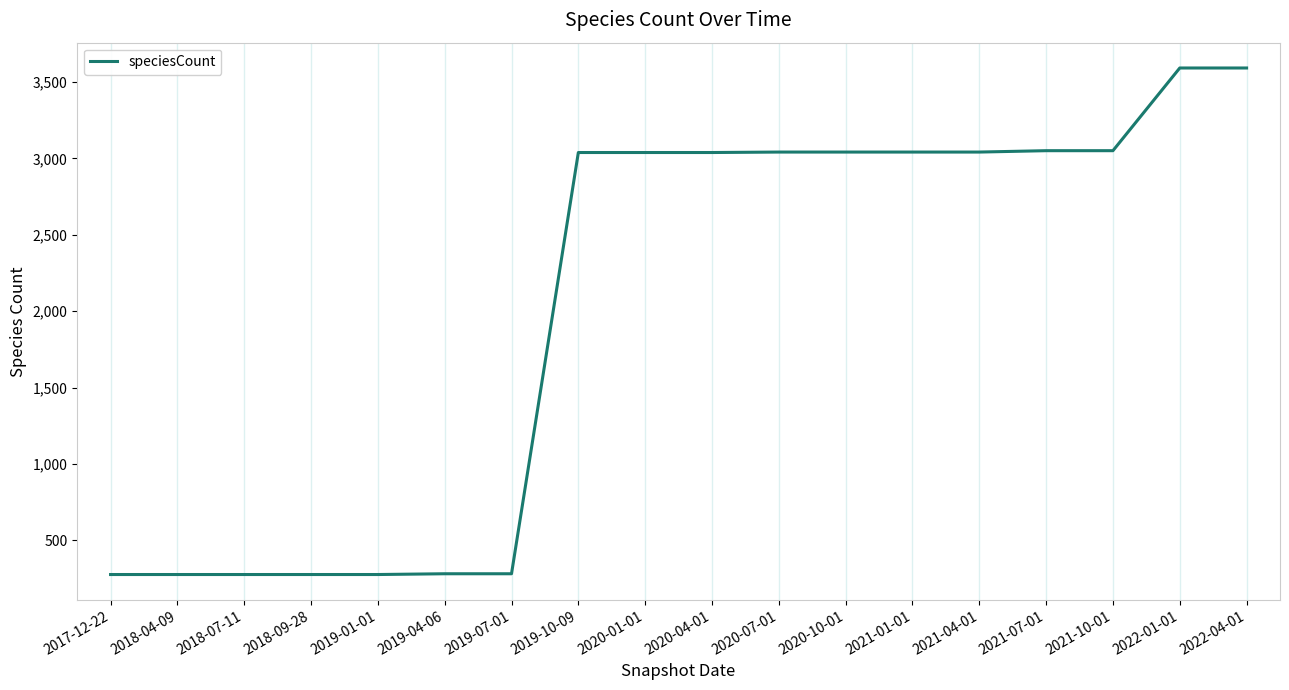

What is the difference between the maximum and minimum values?

3314